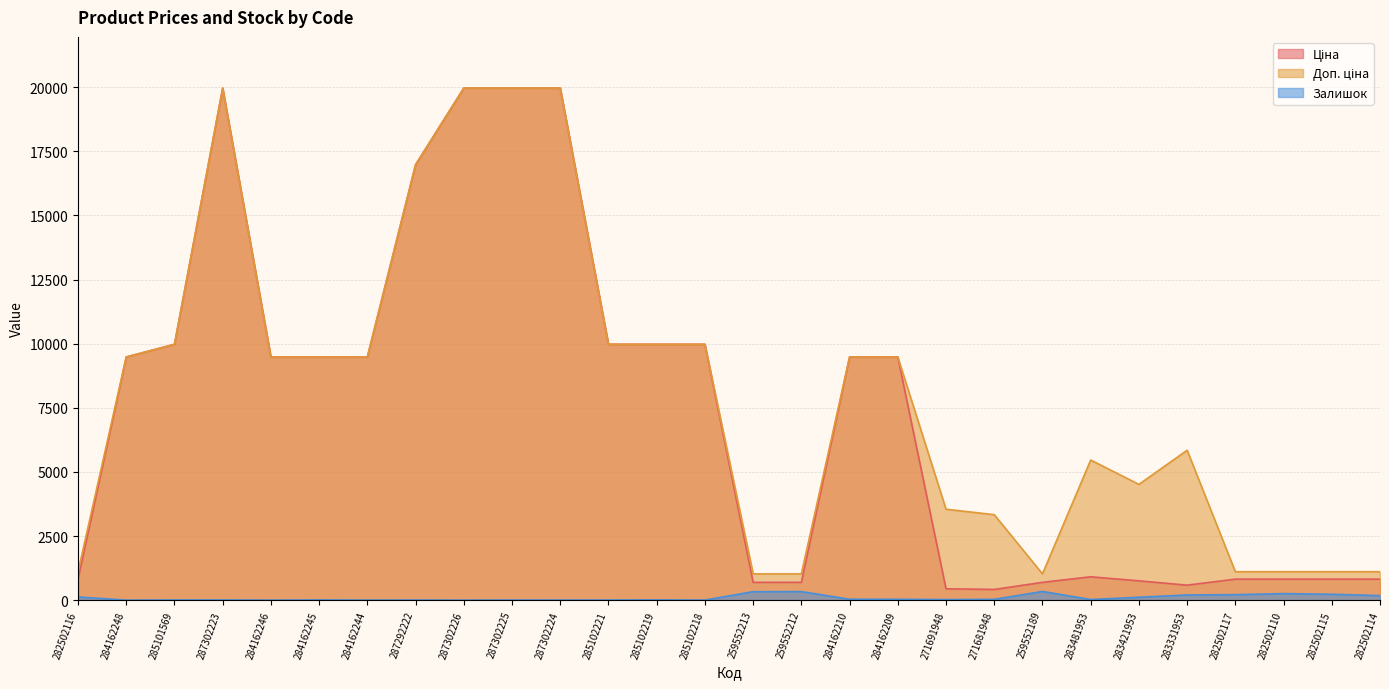

Which series has the largest total across all categories?

Доп. ціна